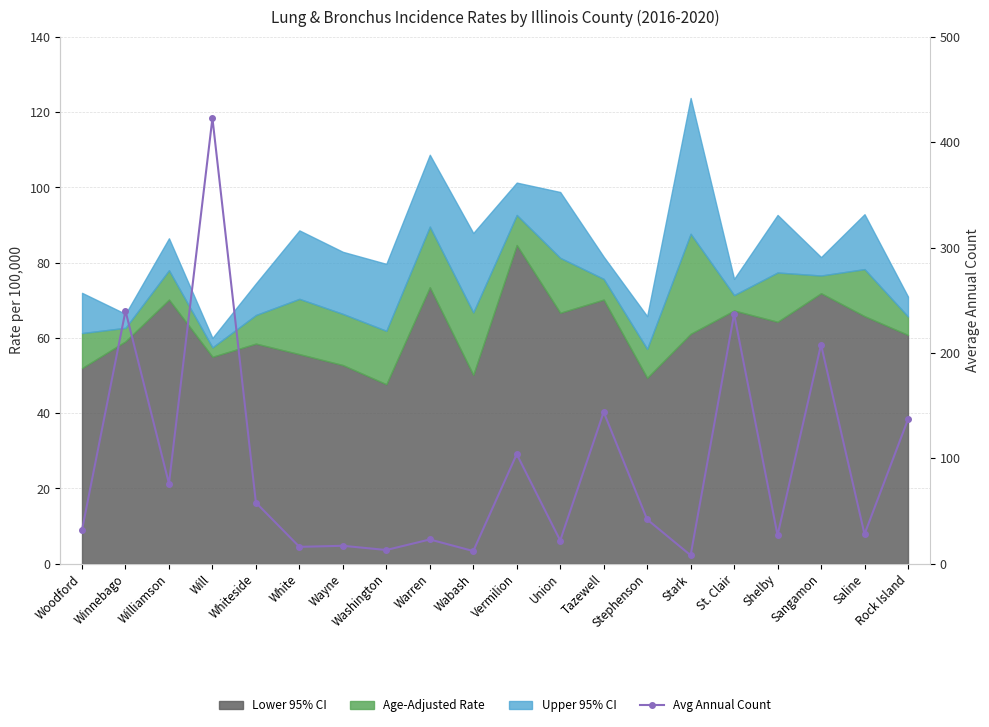

At which category does the chart reach its peak across all series?

Will